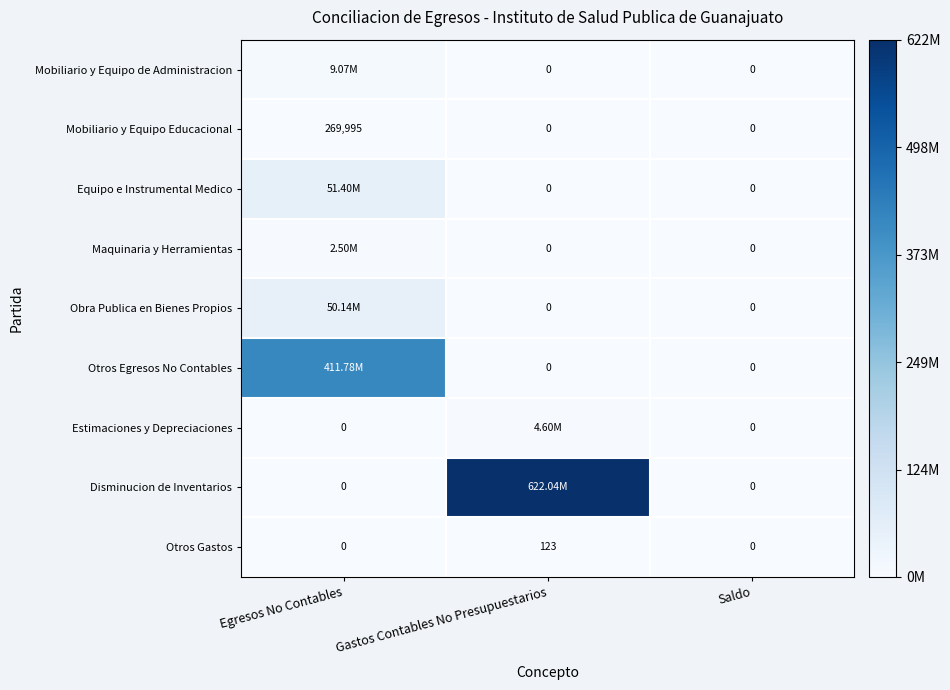

What is the difference between the maximum and minimum values in the Otros Gastos series?

123